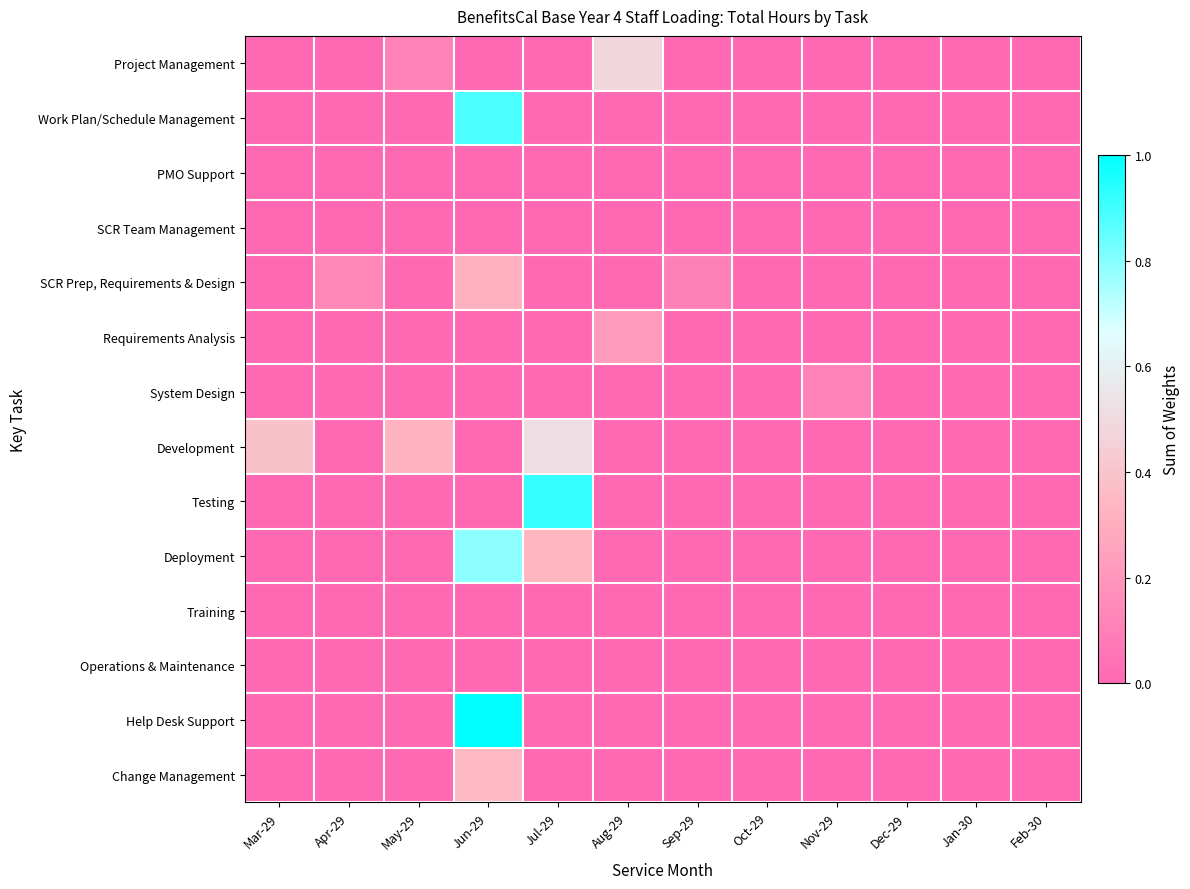

Count the number of data series in this chart.

14